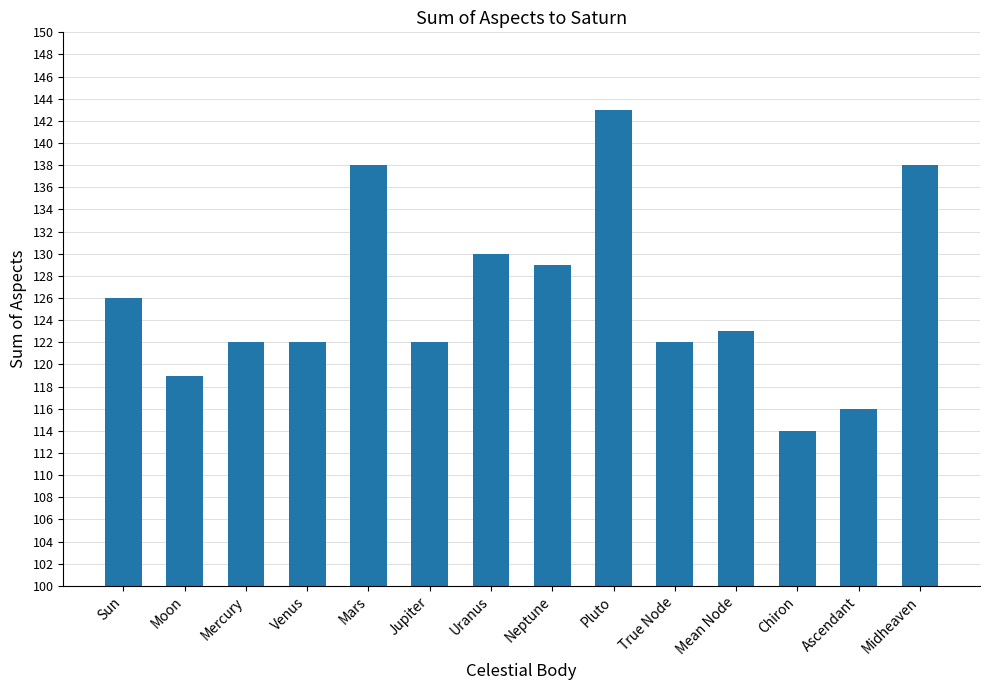

Which has a higher value, Midheaven or Jupiter?

Midheaven